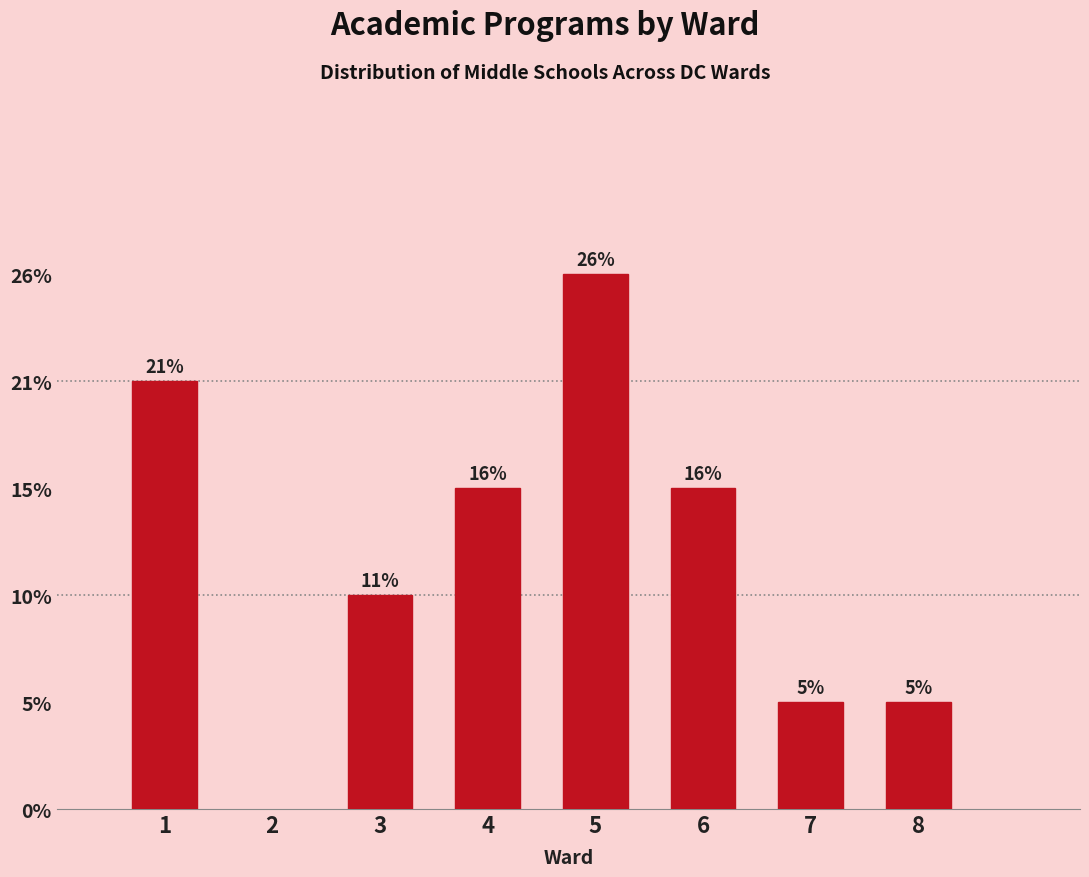

Are the bars horizontal?

No